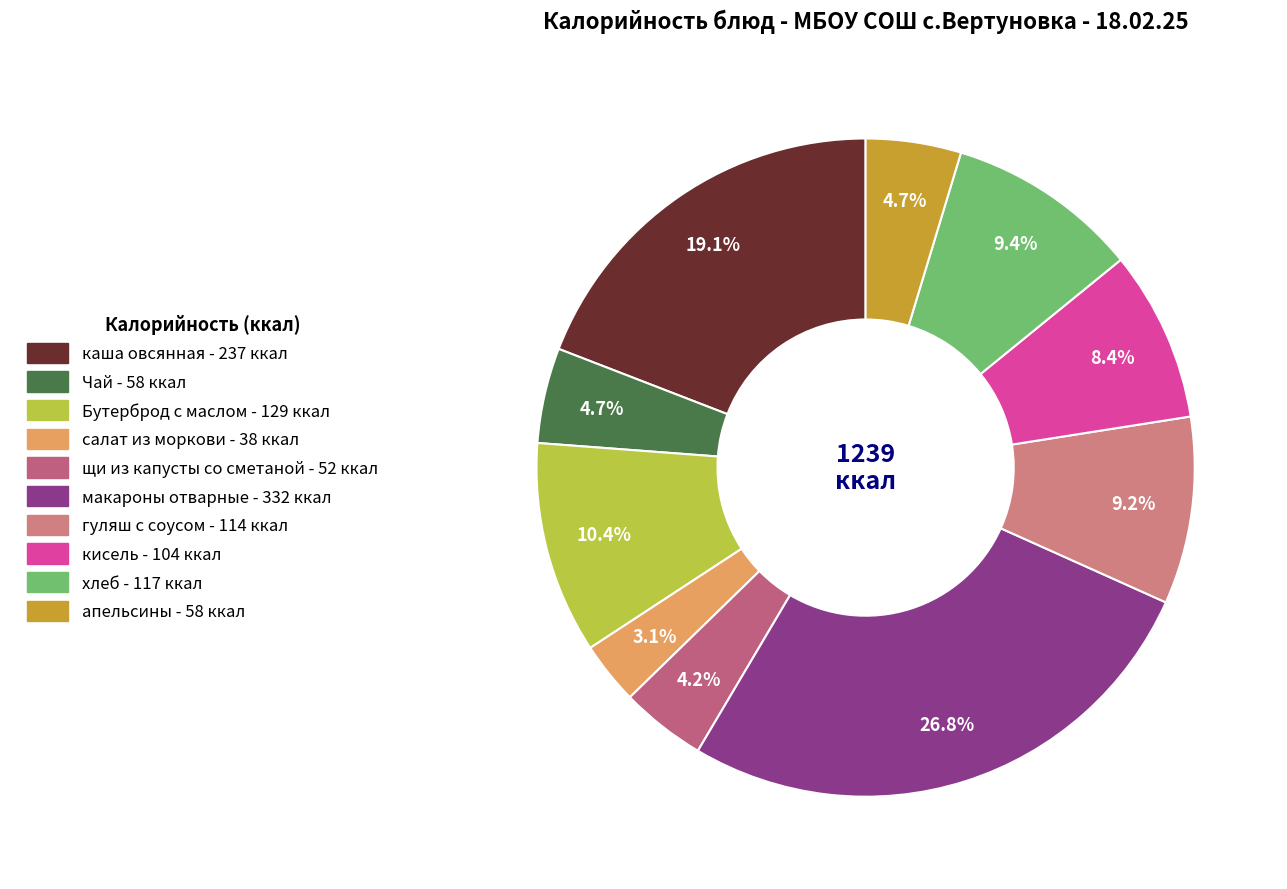

True or false: салат из моркови accounts for 3% of the total.

True